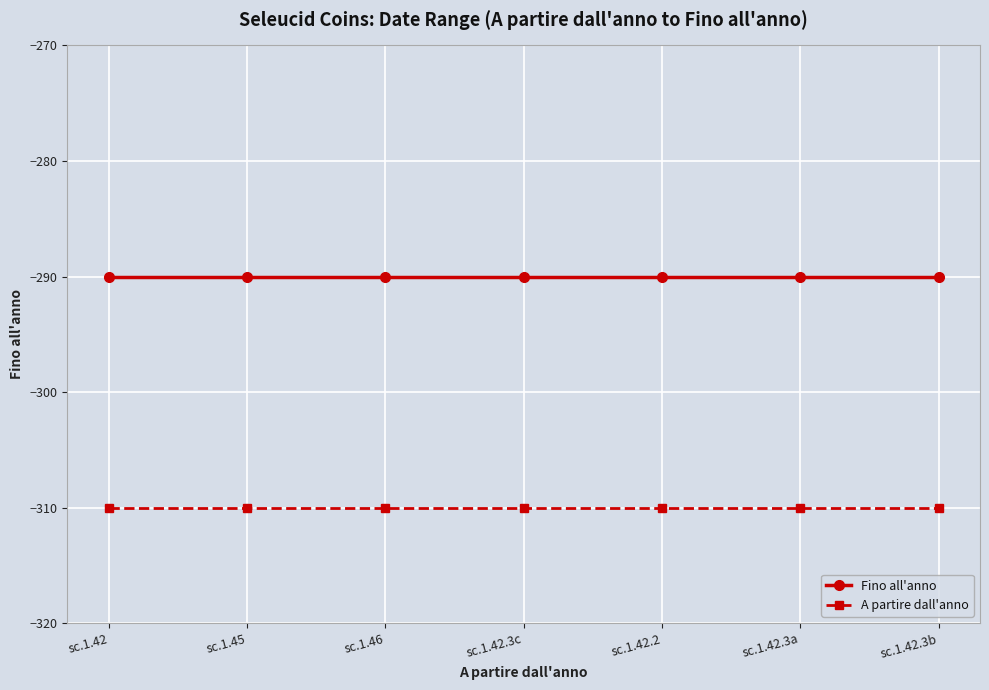

Reading left to right, list all the values displayed in this chart.

Fino all'anno: sc.1.42=-290	sc.1.45=-290	sc.1.46=-290	sc.1.42.3c=-290	sc.1.42.2=-290	sc.1.42.3a=-290	sc.1.42.3b=-290
A partire dall'anno: sc.1.42=-310	sc.1.45=-310	sc.1.46=-310	sc.1.42.3c=-310	sc.1.42.2=-310	sc.1.42.3a=-310	sc.1.42.3b=-310